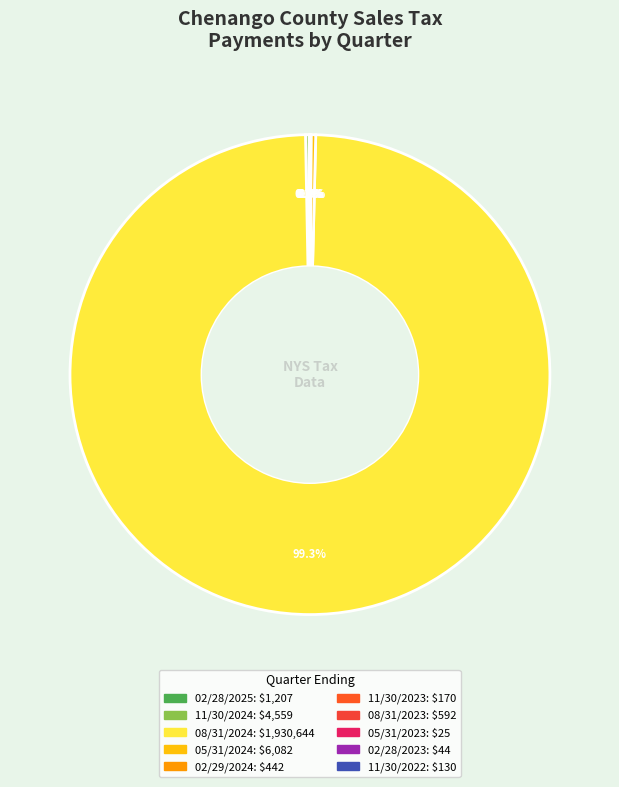

Which category has the smallest portion of the pie?

05/31/2023